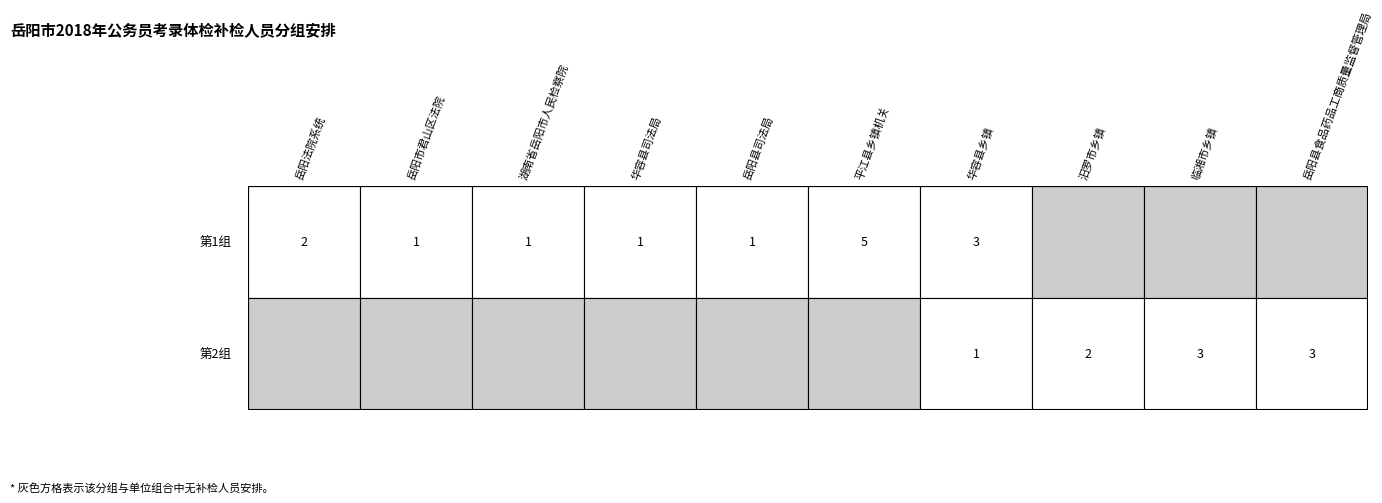

Rank the series by their average value, from highest to lowest.

第1组, 第2组